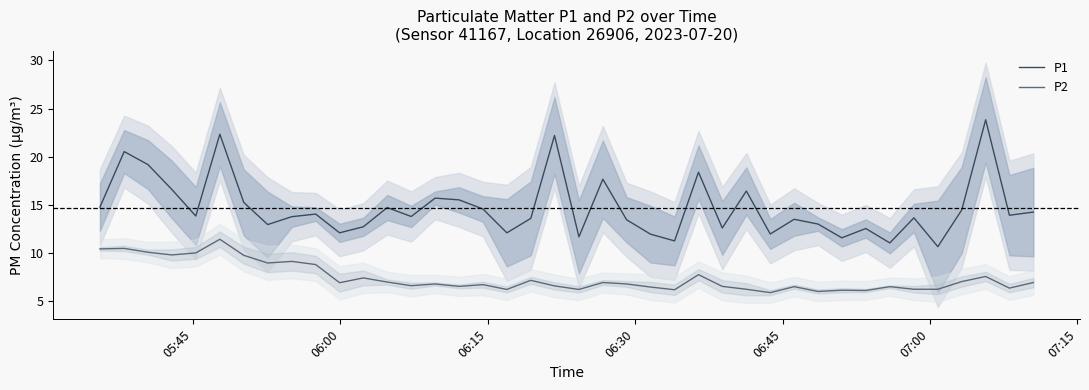

True or false: P2 and P1 intersect in this chart.

False